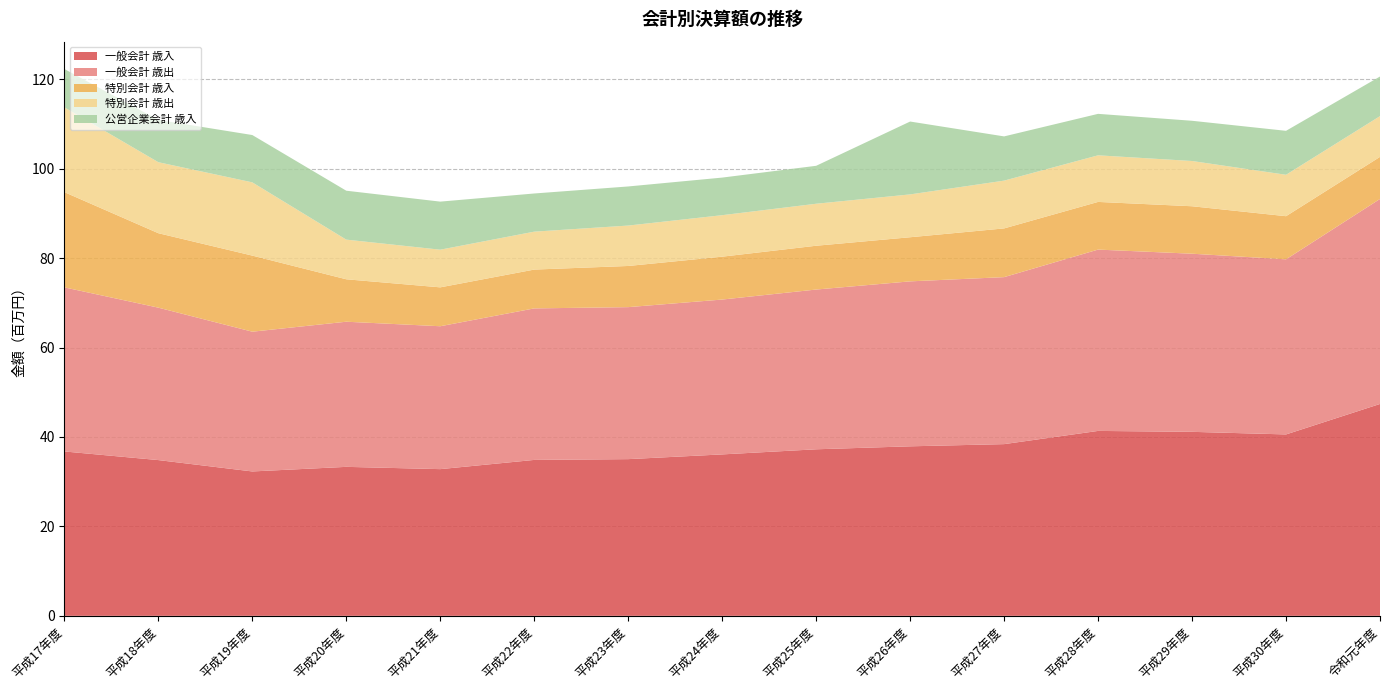

At which category does 一般会計 歳入 reach its first local peak?

平成20年度